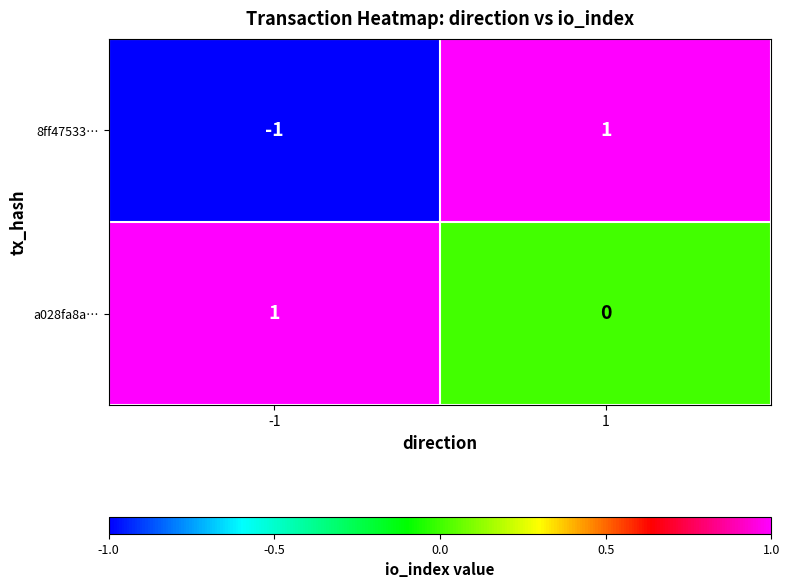

Which series has the largest total across all categories?

a028fa8a…